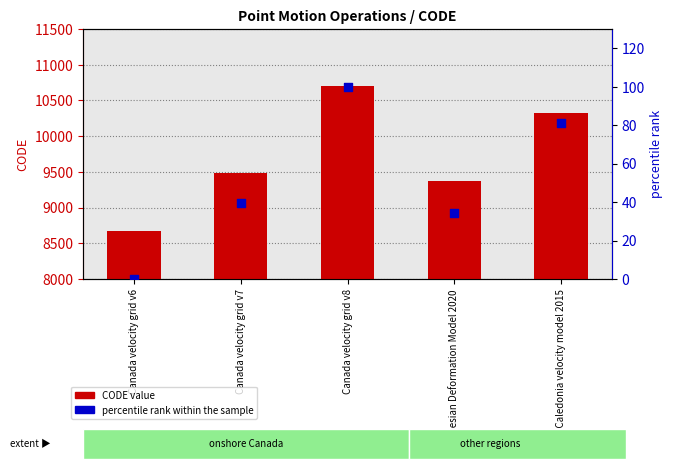

Which series reaches the maximum Y coordinate?

CODE